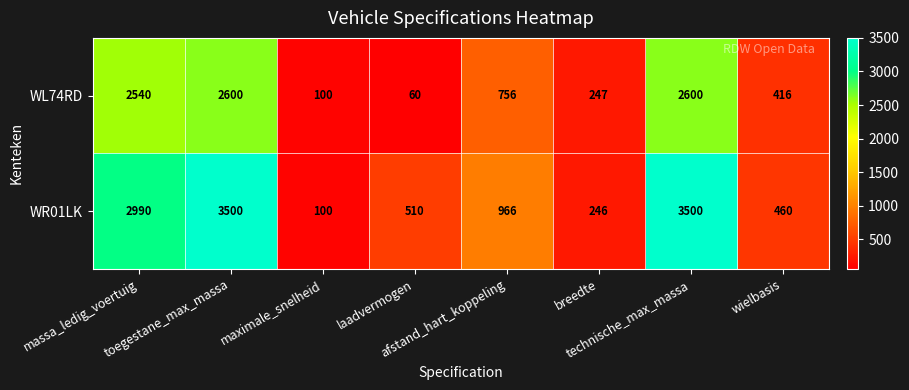

What is the difference between the second highest and second lowest values in the WR01LK series?

3254